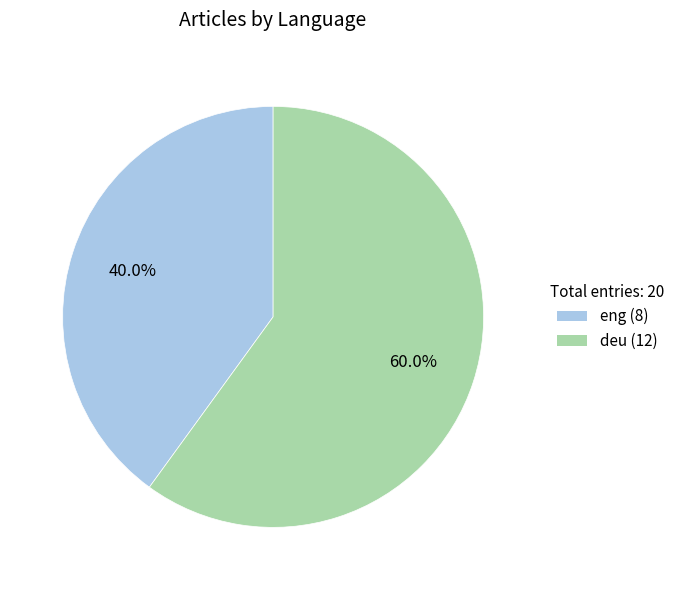

Which category accounts for the majority?

deu